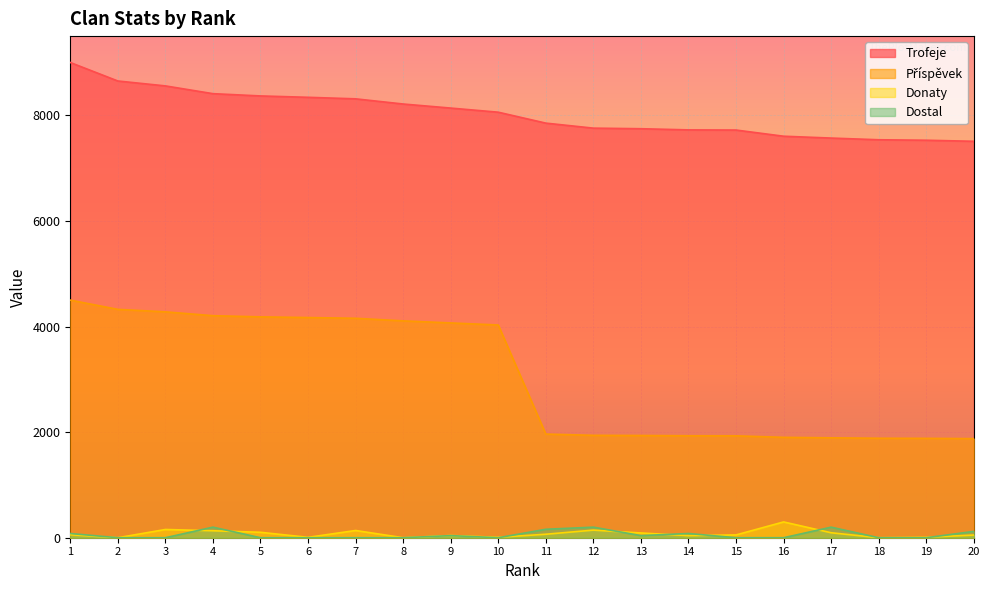

What is the highest value of the Příspěvek series?

4500